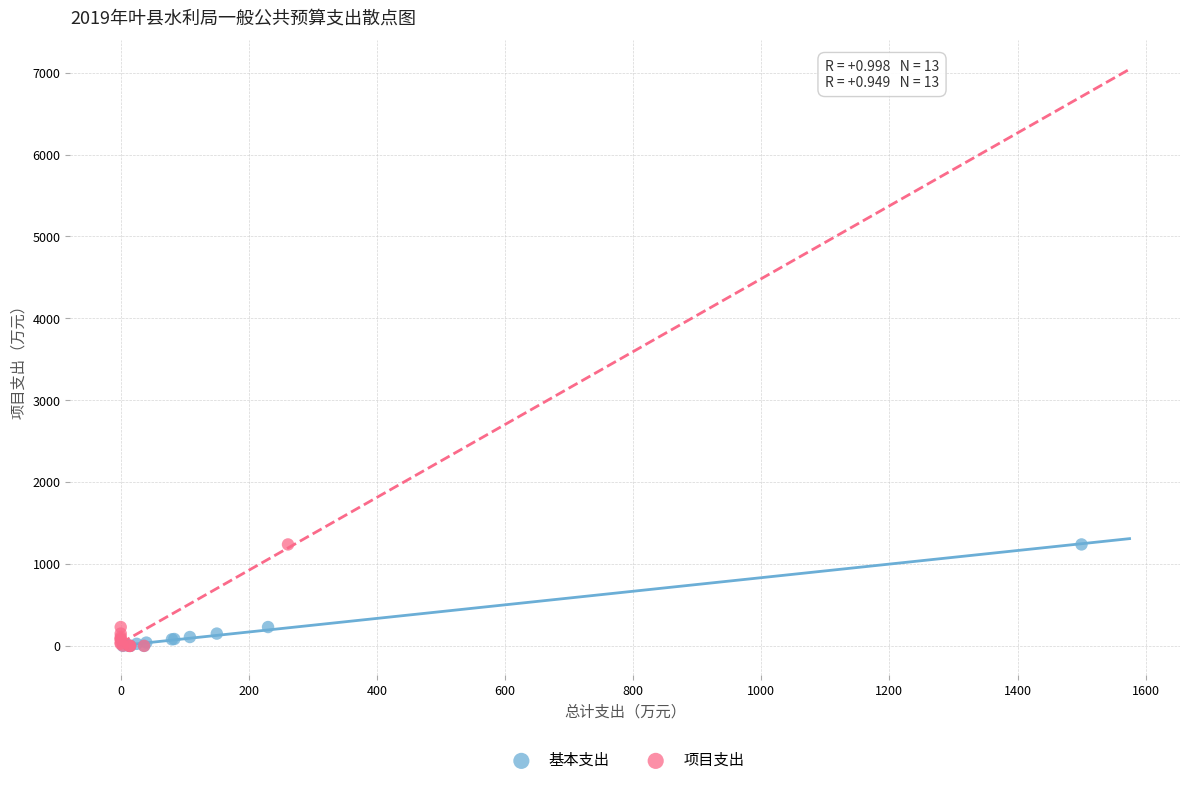

What are all the series names shown in the legend?

基本支出, 项目支出